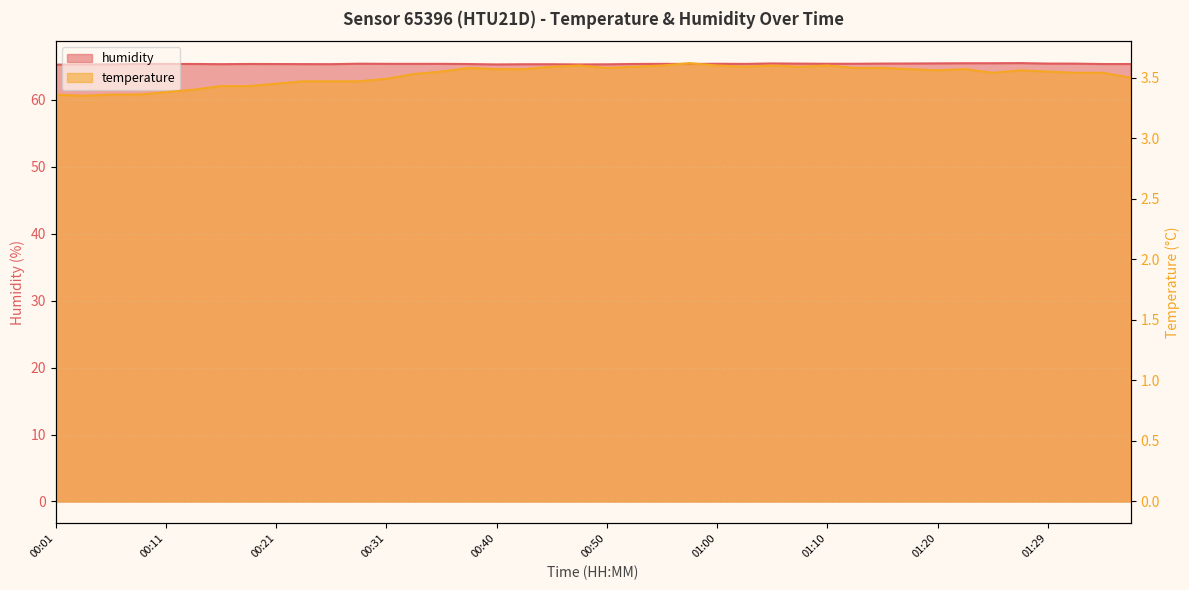

How many lines are shown in the chart?

2